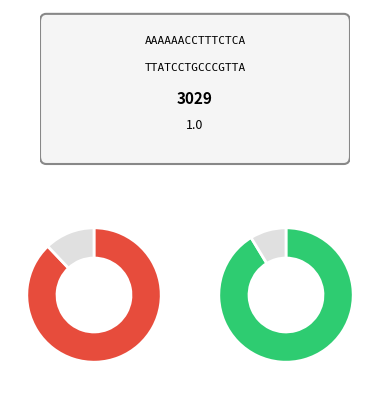

How many segments does this pie chart have?

4